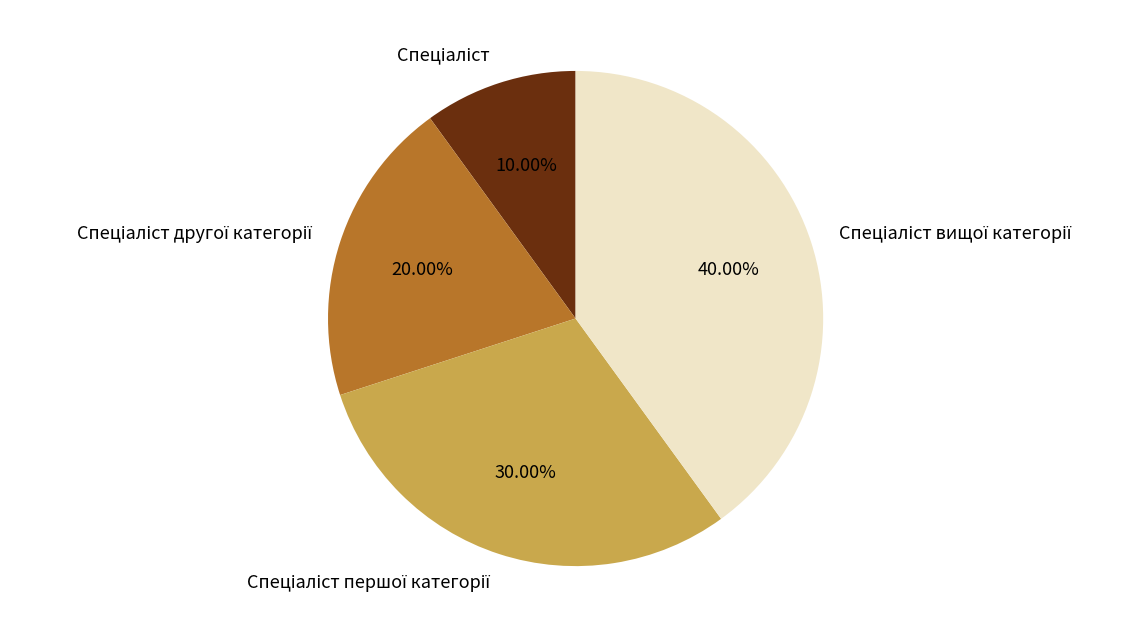

Is there a majority slice in this chart?

No